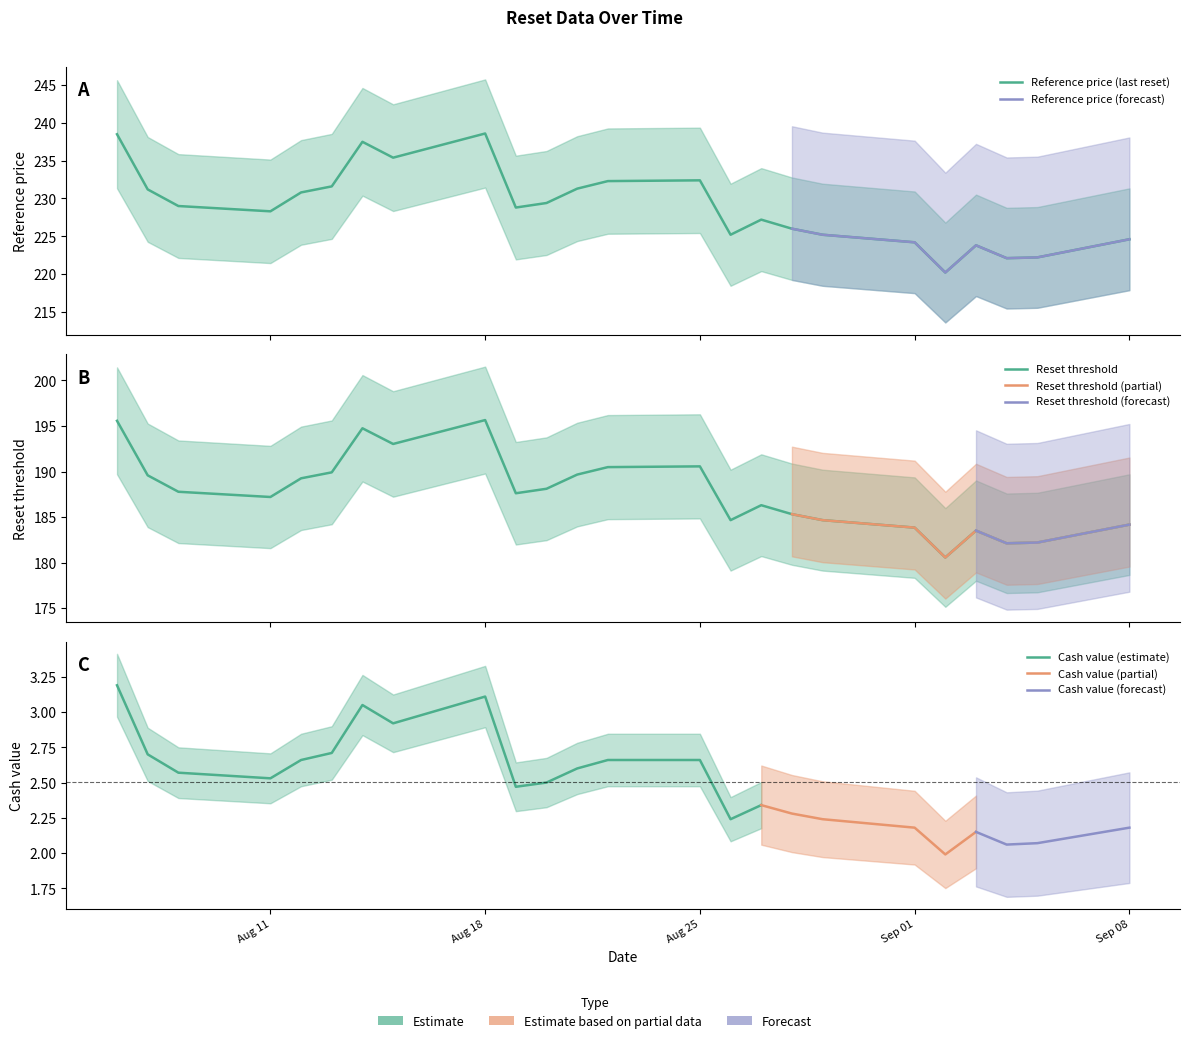

What is the total value across all series at 2025-09-03?

407.3